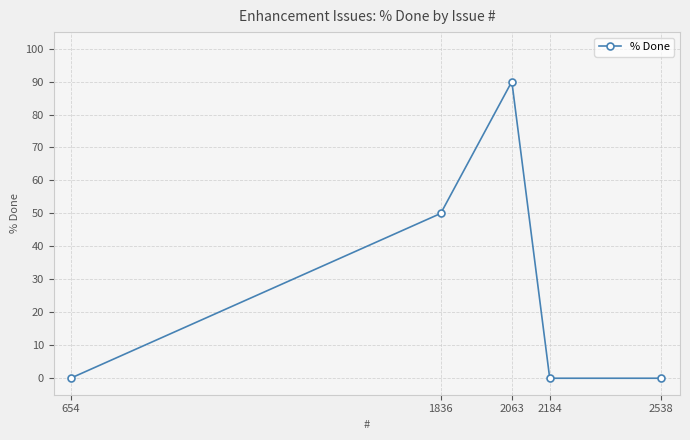

How many interior local peaks (higher than both neighbors) does the data have?

1